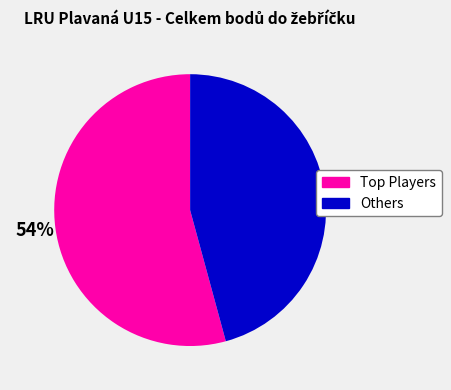

Rank the categories by value from highest to lowest.

Top Players, Others